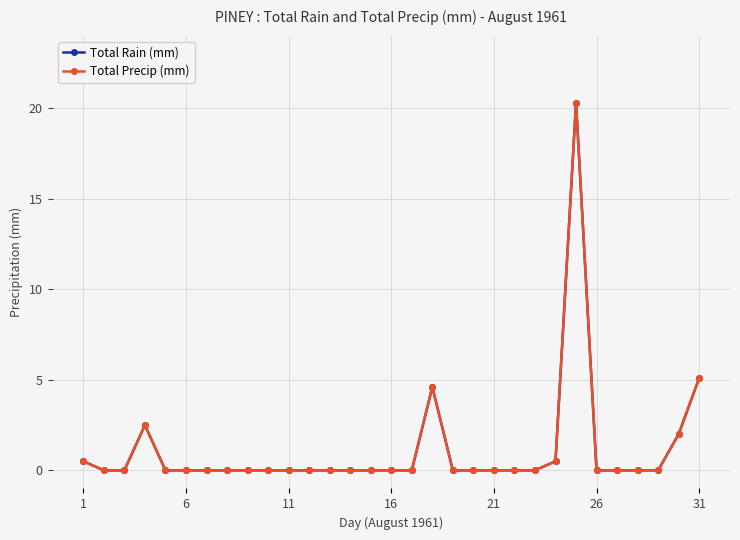

Which series has the widest spread of values?

Total Rain (mm)